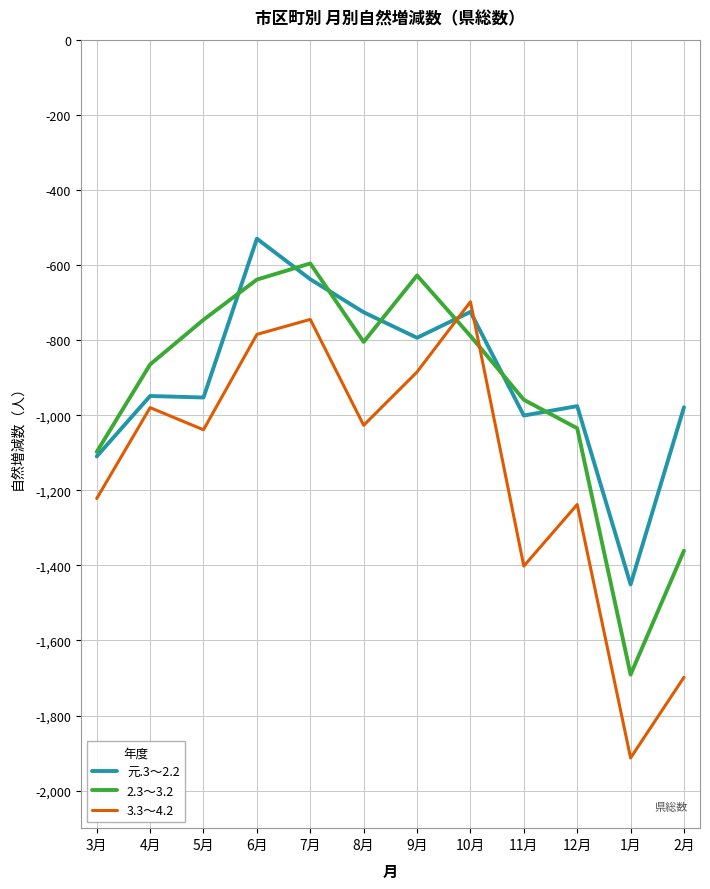

How many lines are shown in the chart?

3